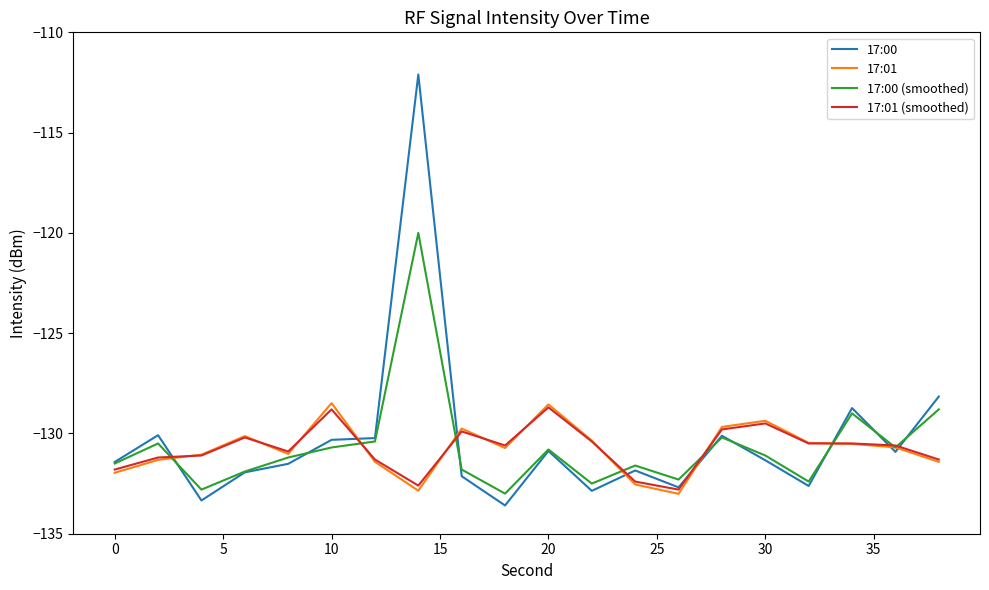

How many series are shown in this chart?

4